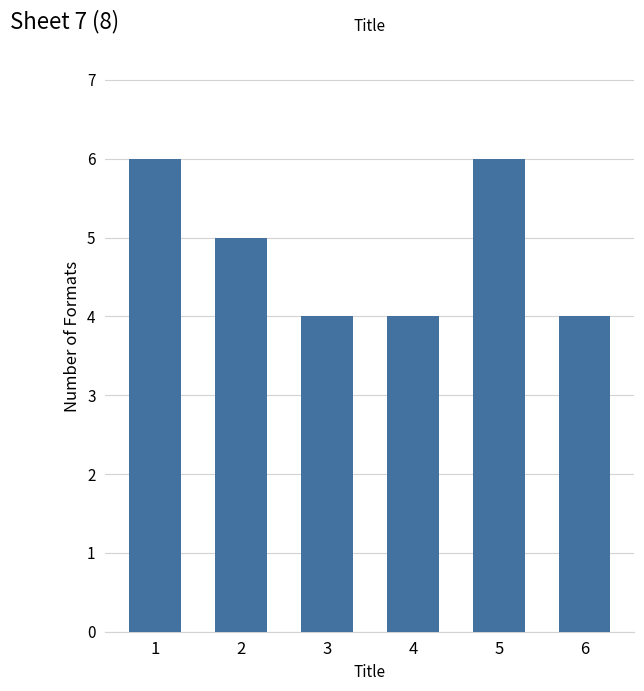

What is the value of the 5th bar from the left?

6